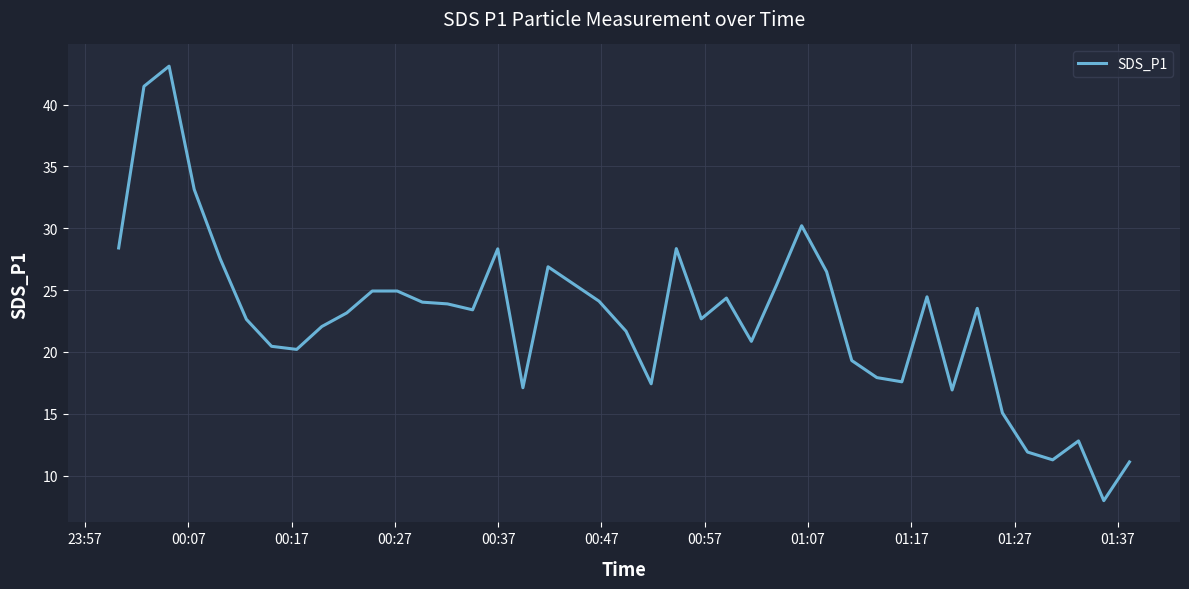

What is the maximum value shown in the chart?

43.1